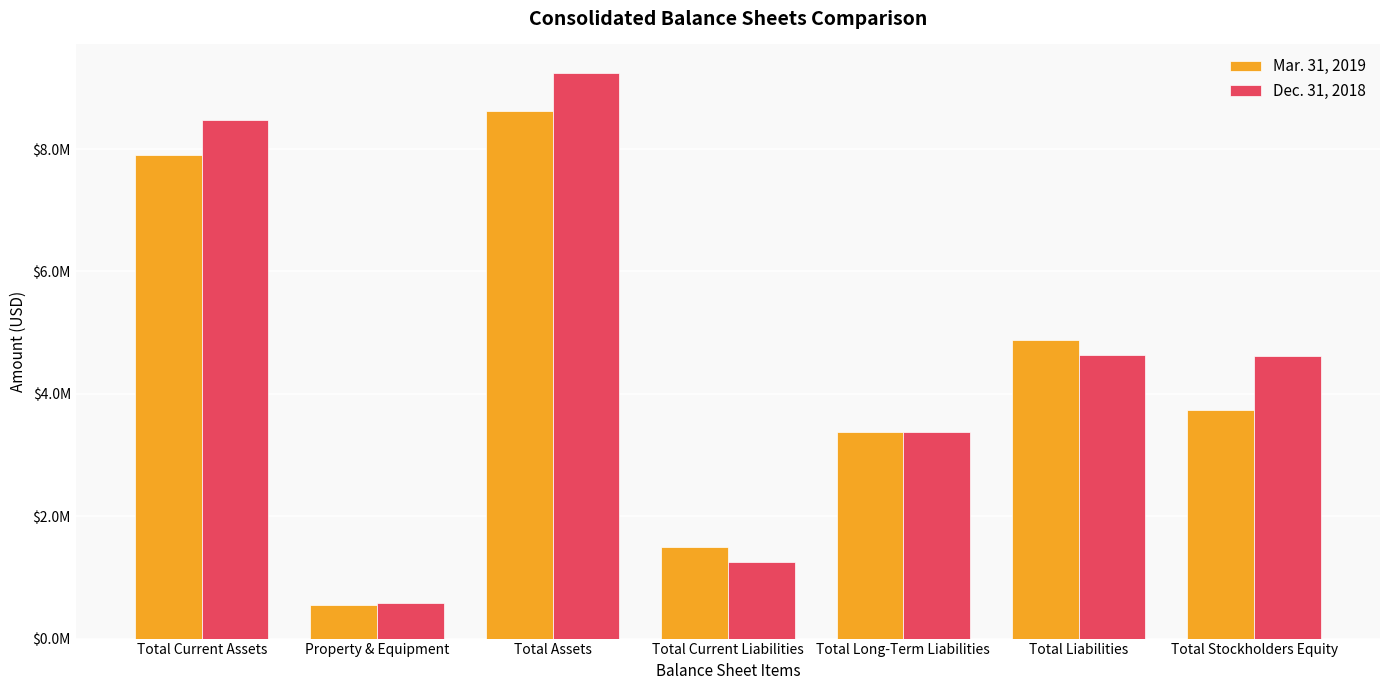

Reading right to left, extract all data points from this chart.

Mar. 31, 2019: Total Stockholders Equity=3740302	Total Liabilities=4877203	Total Long-Term Liabilities=3376259	Total Current Liabilities=1500944	Total Assets=8617505	Property & Equipment=541730	Total Current Assets=7904007
Dec. 31, 2018: Total Stockholders Equity=4615587	Total Liabilities=4631478	Total Long-Term Liabilities=3376259	Total Current Liabilities=1255219	Total Assets=9247065	Property & Equipment=574206	Total Current Assets=8471299